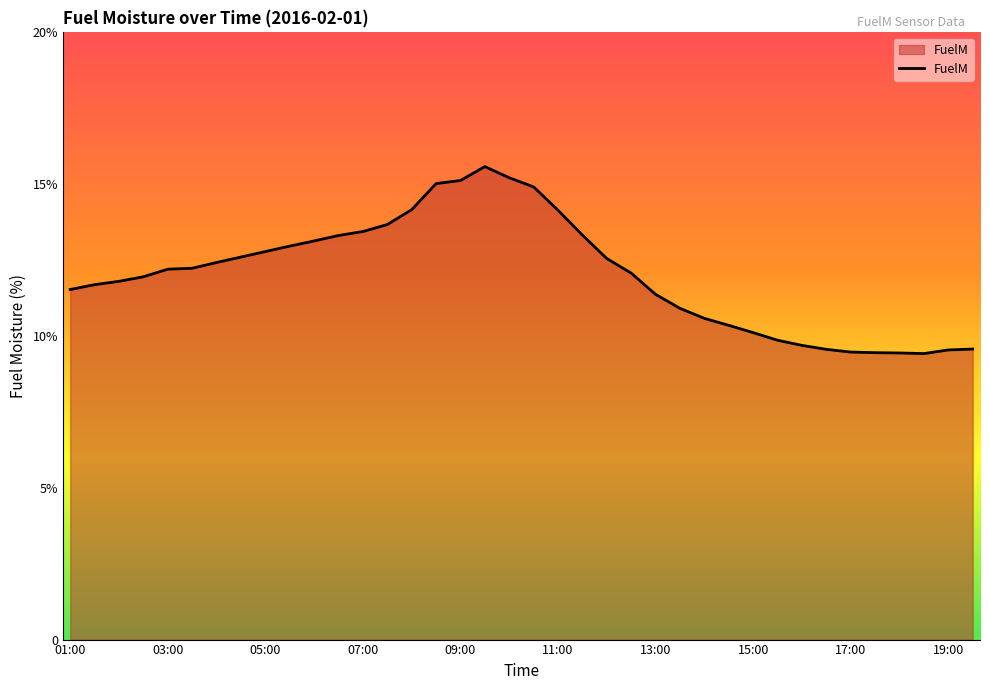

How many interior local peaks (higher than both neighbors) does the data have?

1